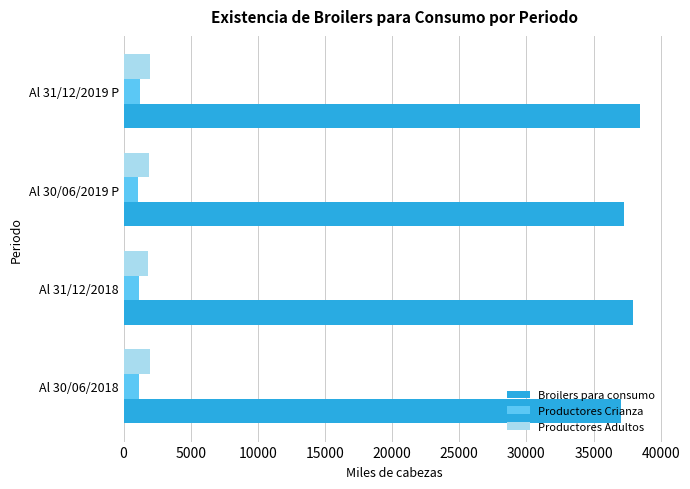

How many categories are shown in the chart?

4